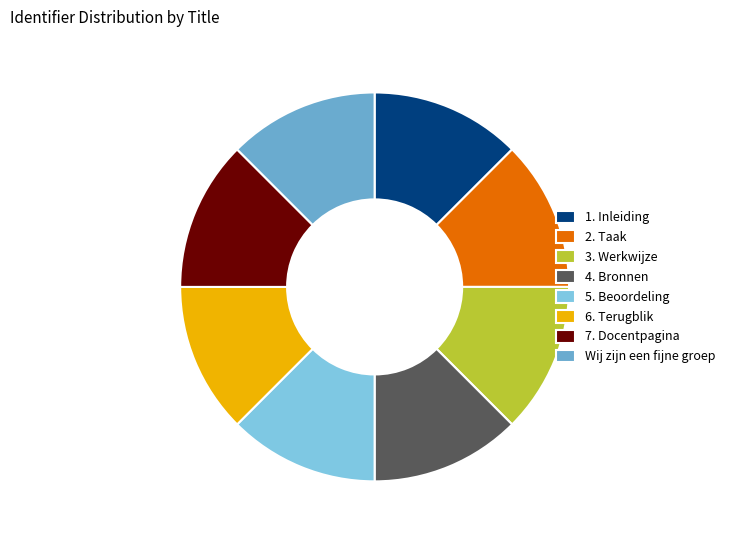

Is it true that 7. Docentpagina is 13% of the pie?

True